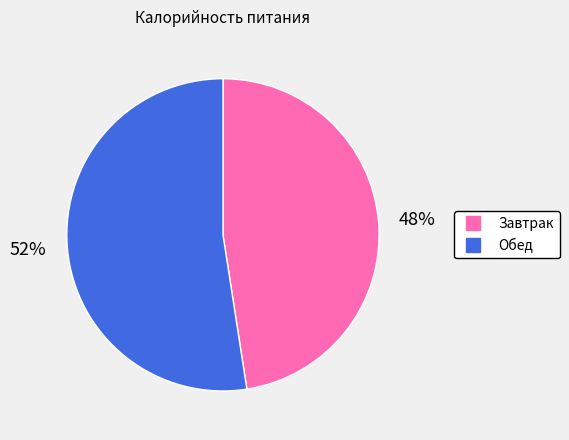

Combined, do Завтрак and Обед account for over 50%?

Yes